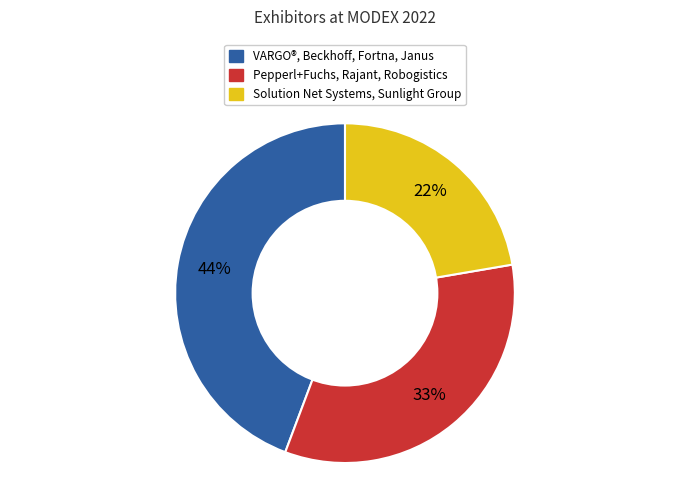

Is there a majority slice in this chart?

No